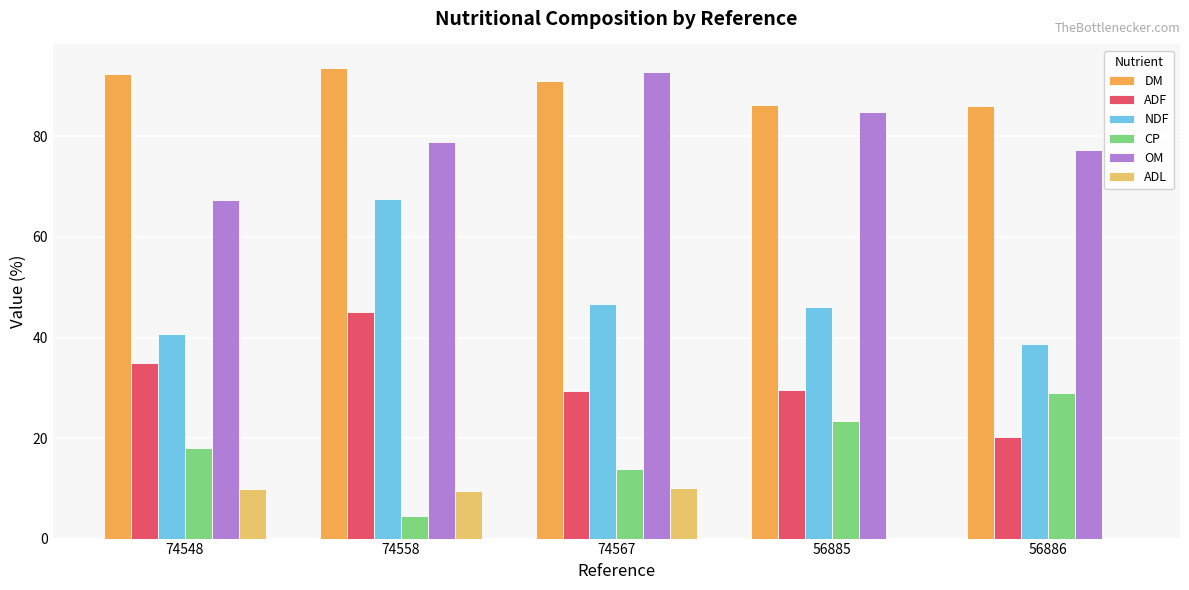

True or false: CP has a value of 23.4 at 56885.

True